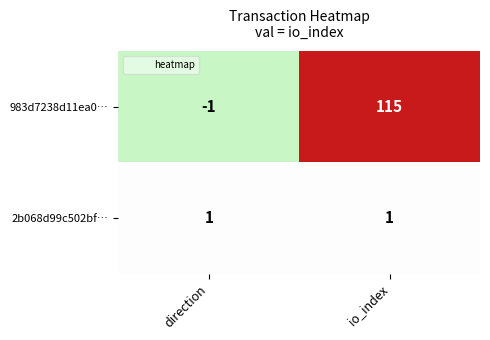

At which category is the sum across all series the highest?

io_index